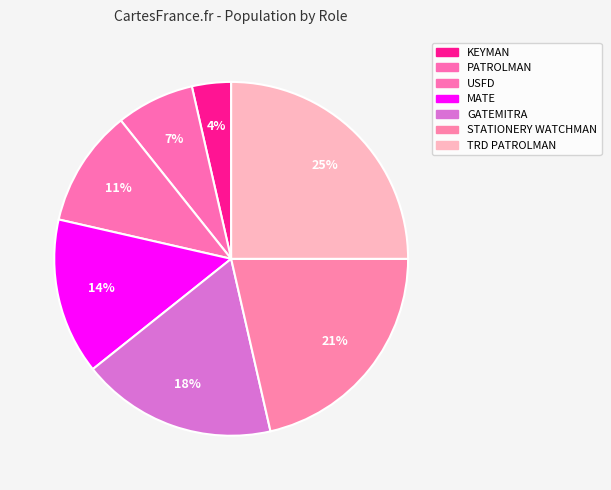

To the nearest percent, what portion does GATEMITRA represent?

18%